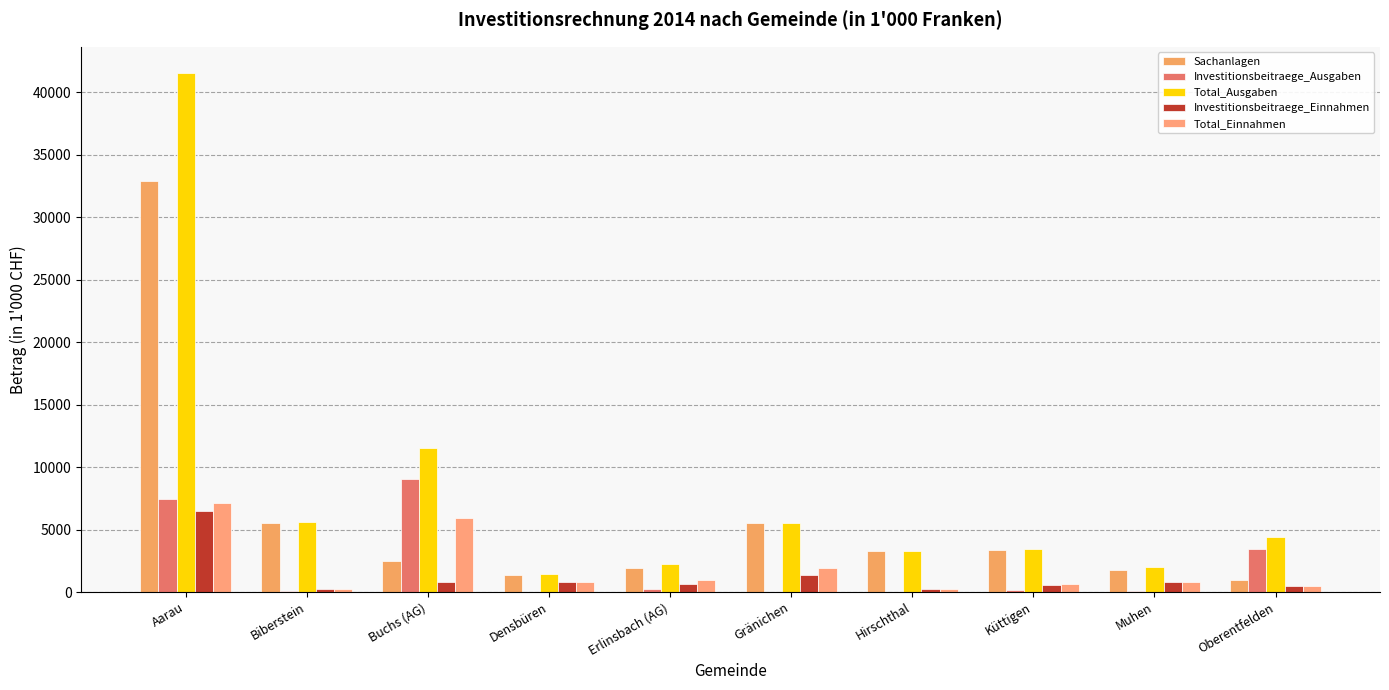

What is the total value across all series at Küttigen?

8200.4